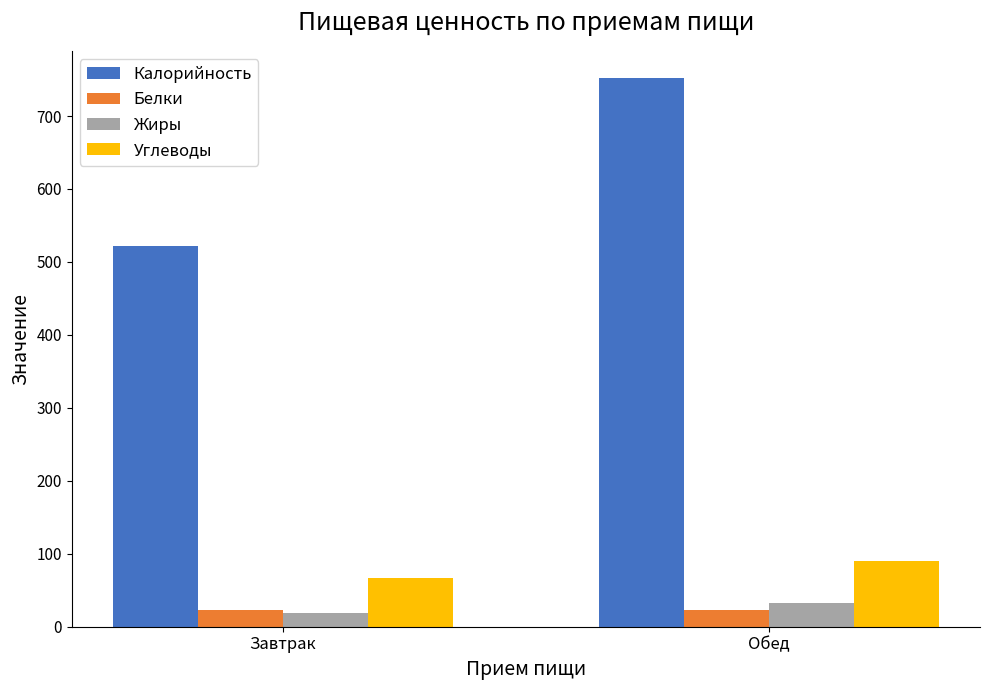

At how many categories does at least one series exceed 166?

2